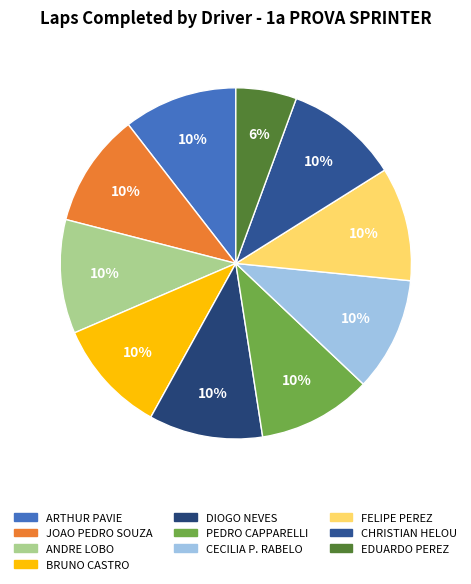

The CECILIA P. RABELO slice represents 10% of the pie. True or false?

True